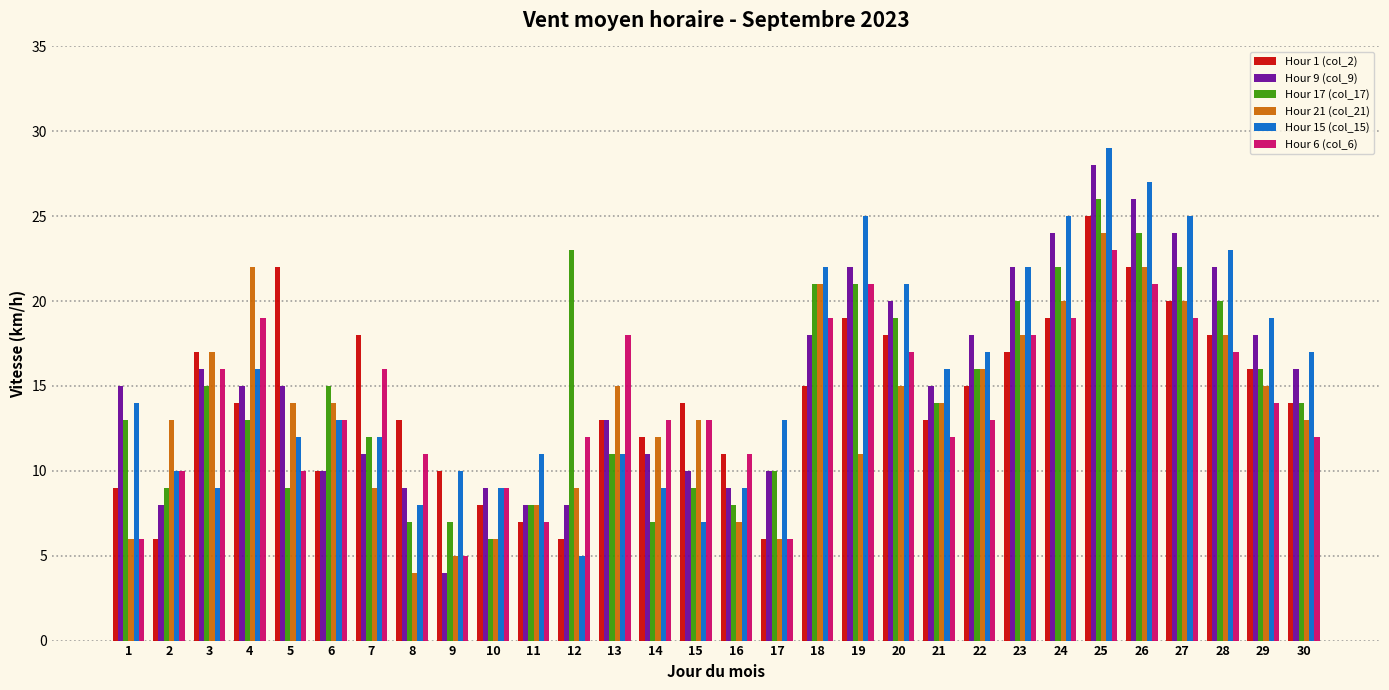

What value does the Hour 1 (col_2) series have at 21?

13